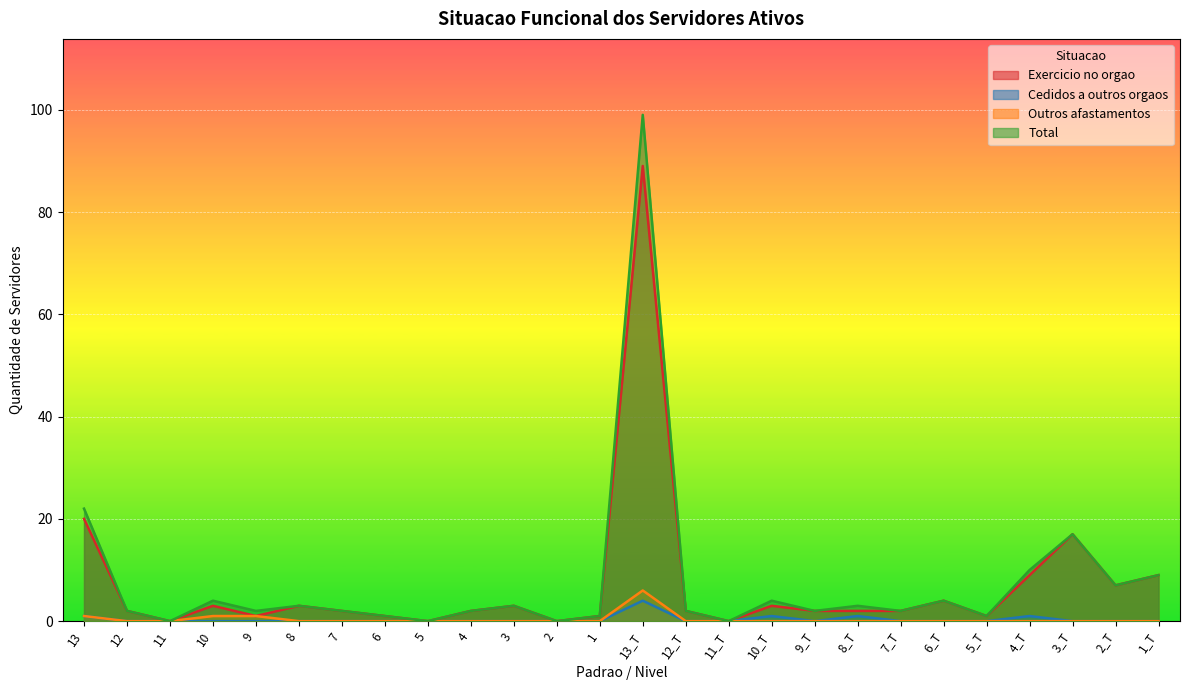

How many positive values does the Exercicio no orgao series have?

22